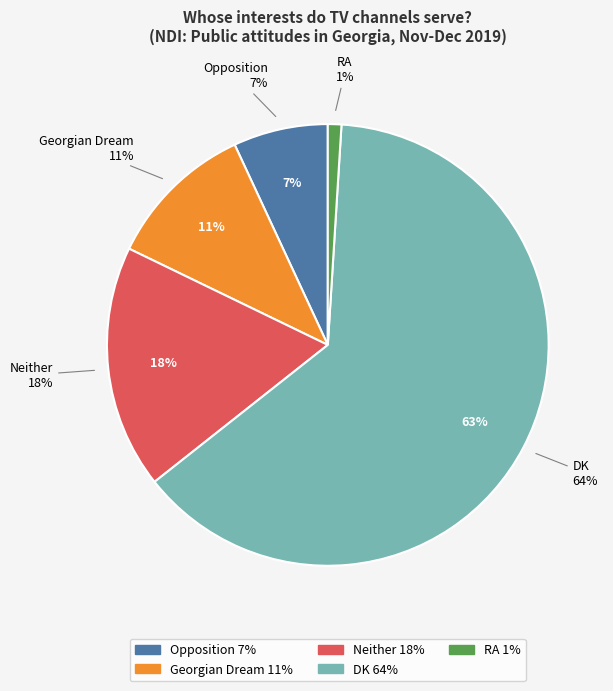

Is Neither the majority of the pie?

No